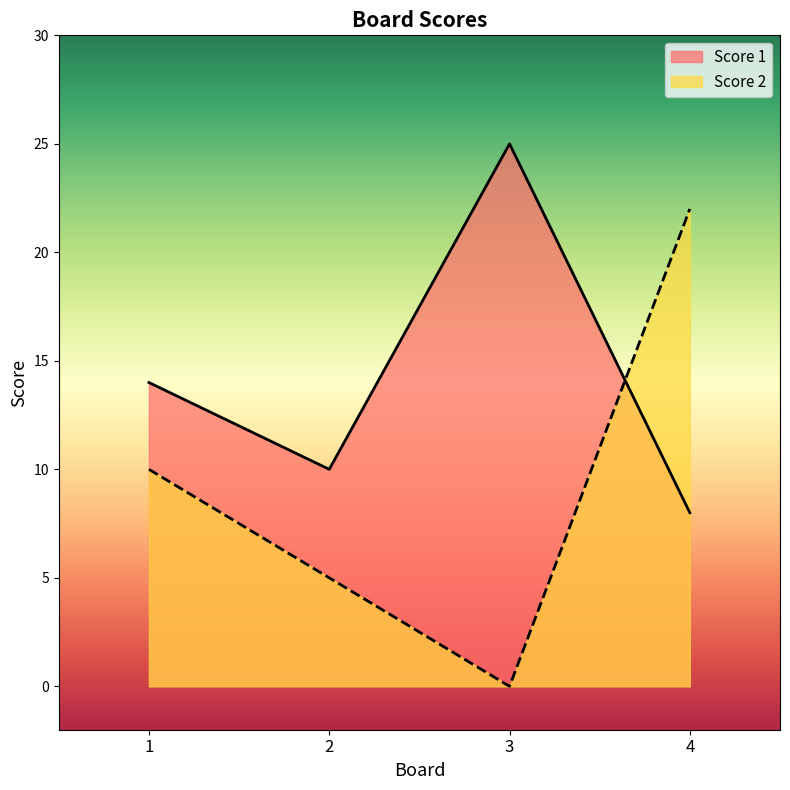

Between which two adjacent categories do Score 1 and Score 2 first intersect?

3 and 4